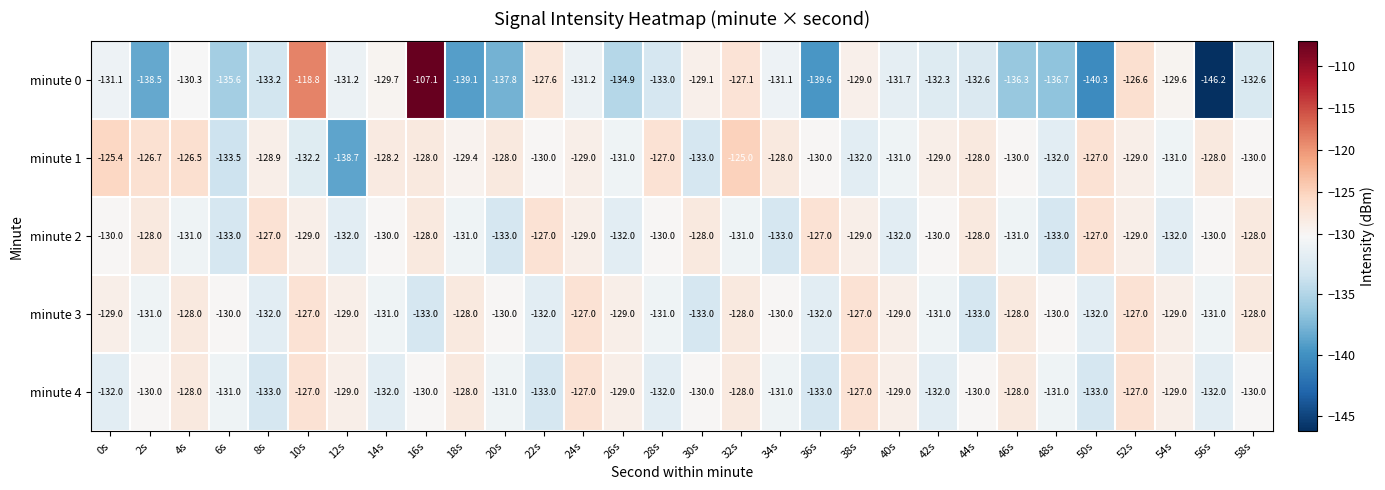

What is the difference between the highest and lowest values at 16s?

25.9